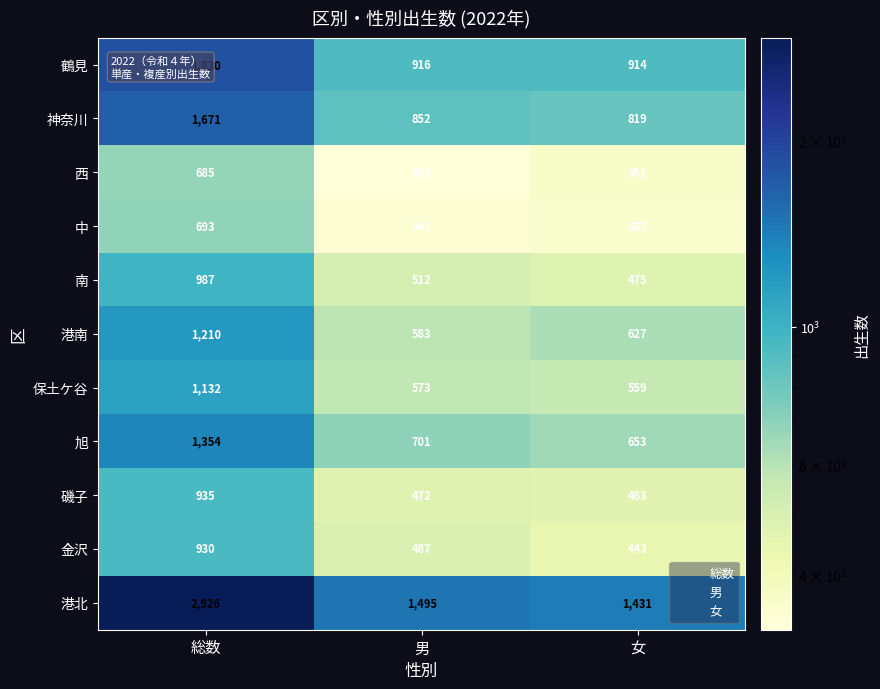

True or false: 金沢 has a value of 443 at 女.

True